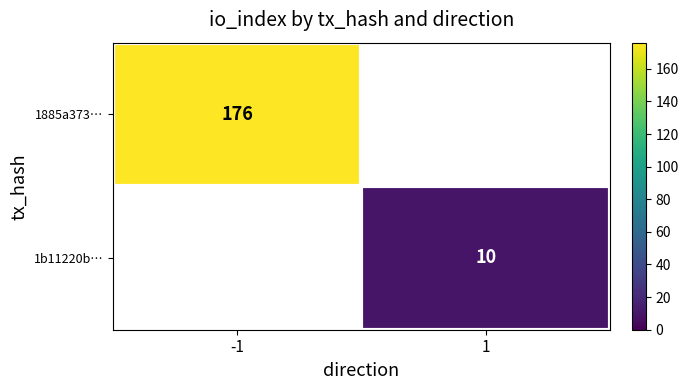

Is it true that 1885a373… equals 88 at -1?

False